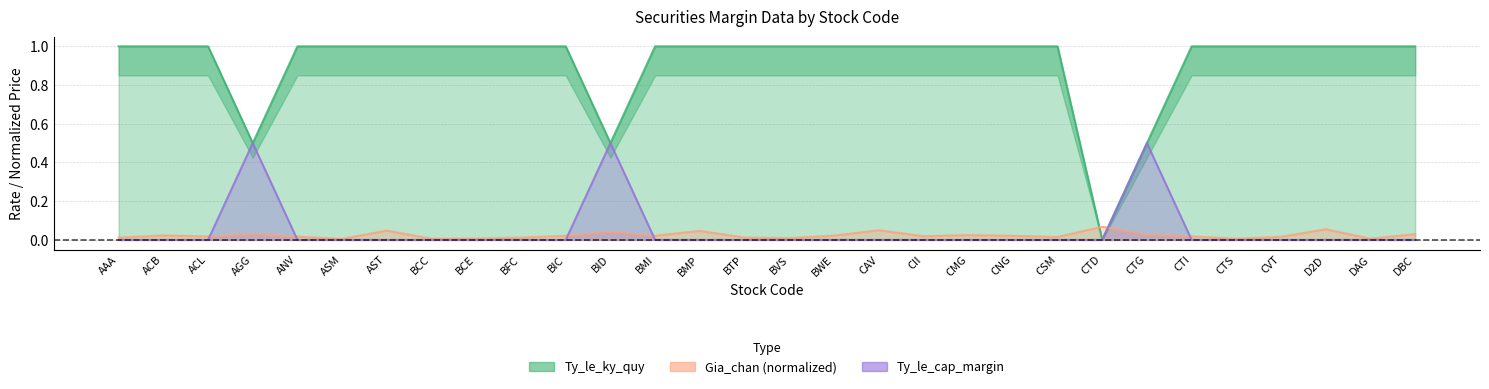

Does the chart have visible grid lines?

Yes